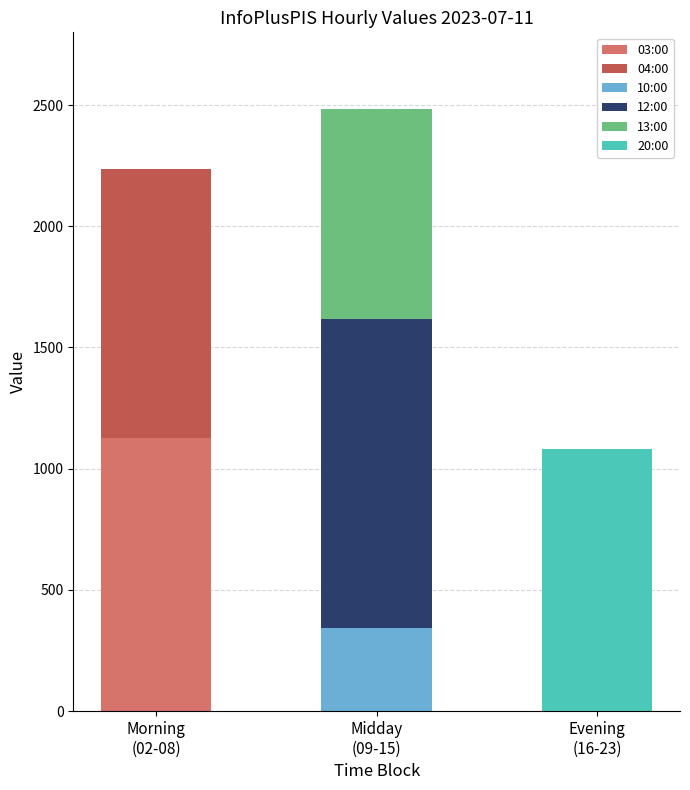

Count the number of data series in this chart.

6